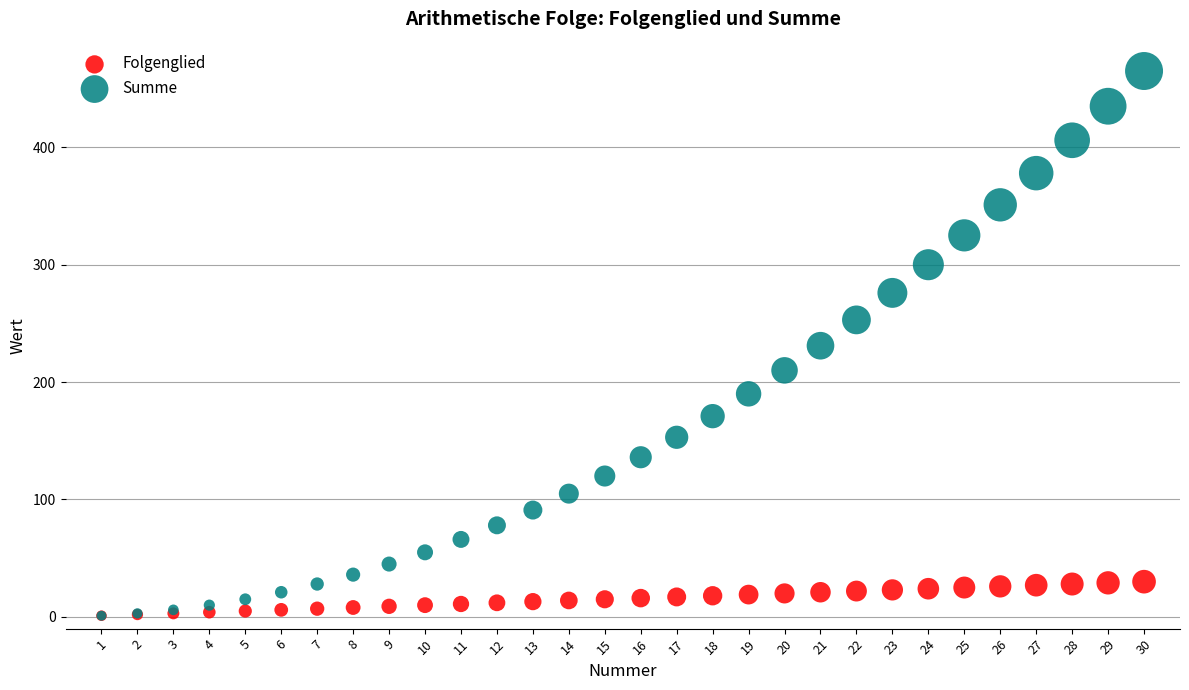

What are all the series names shown in the legend?

Folgenglied, Summe